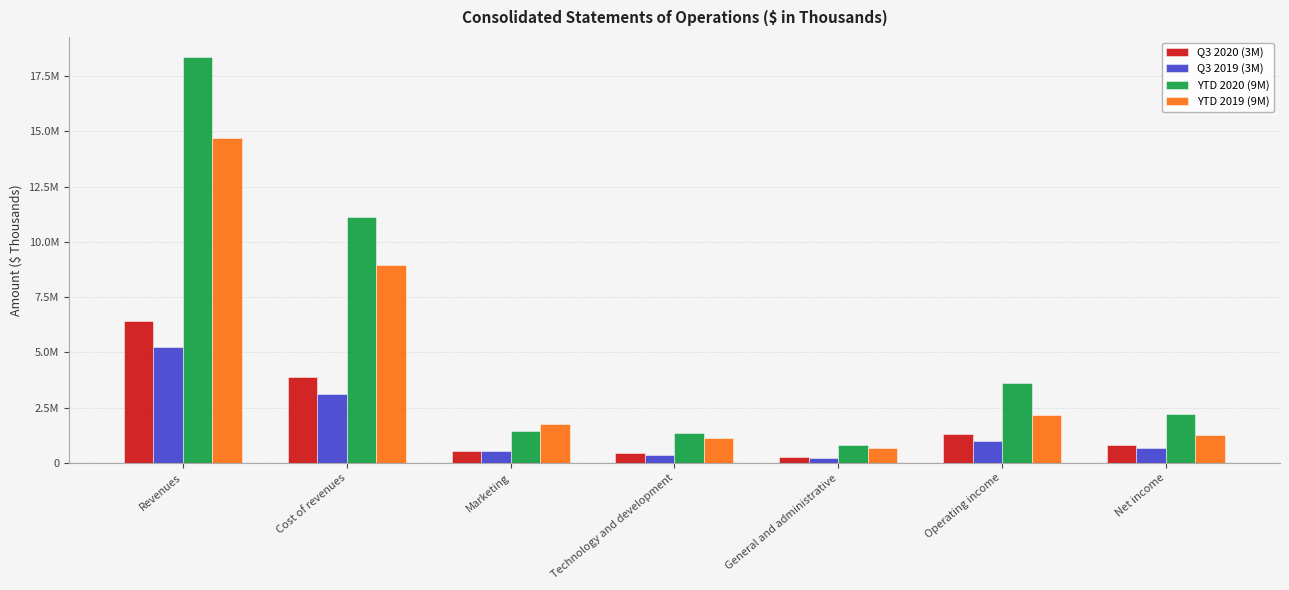

What is the approximate value of Q3 2019 (3M) at Operating income, to the nearest 50?

980250